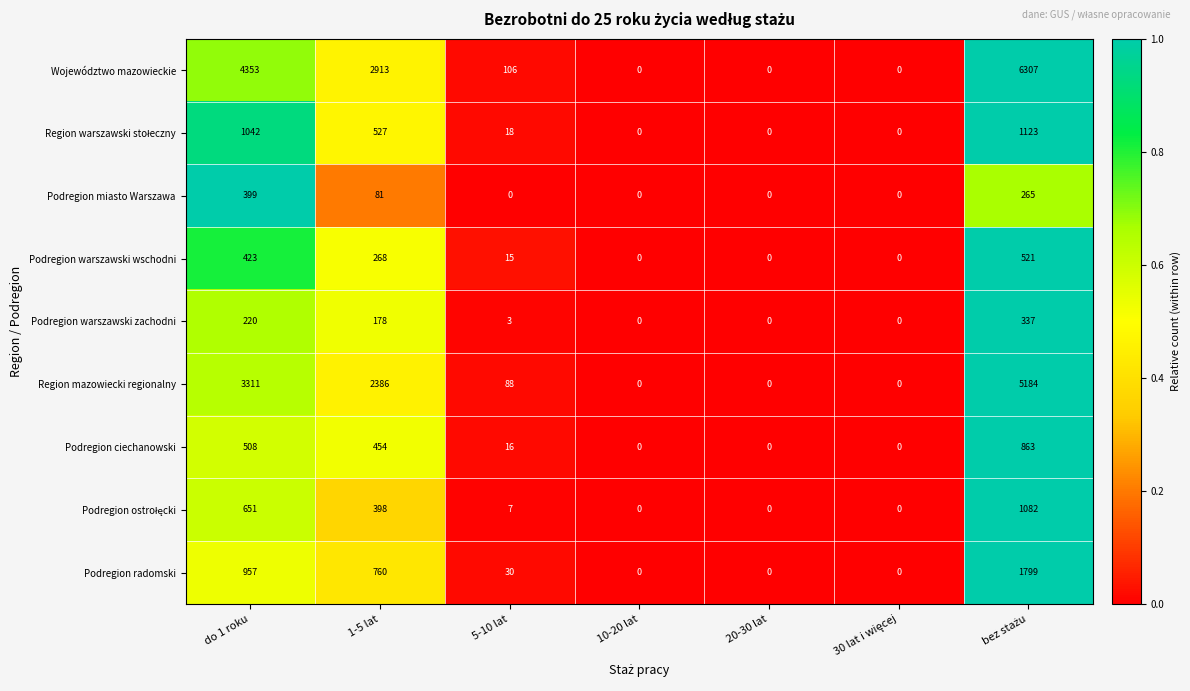

What is the difference between the maximum and minimum values in the Region mazowiecki regionalny series?

5184